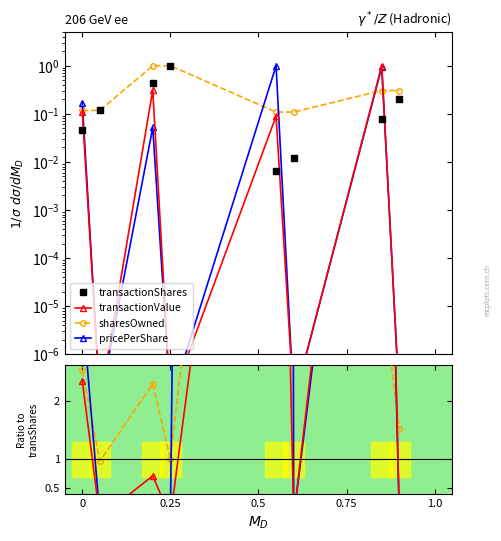

Where do transactionValue and transactionShares first cross each other?

0 and 0.25